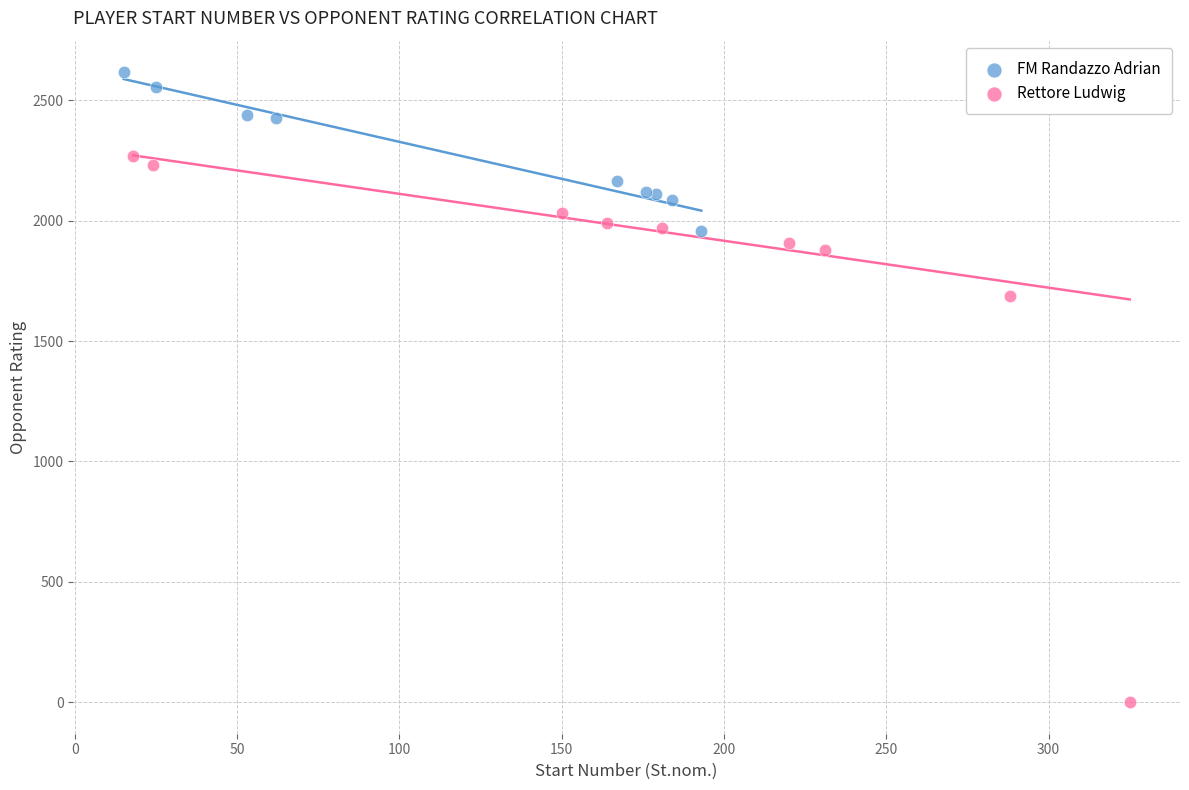

Which series reaches the maximum Y coordinate?

FM Randazzo Adrian